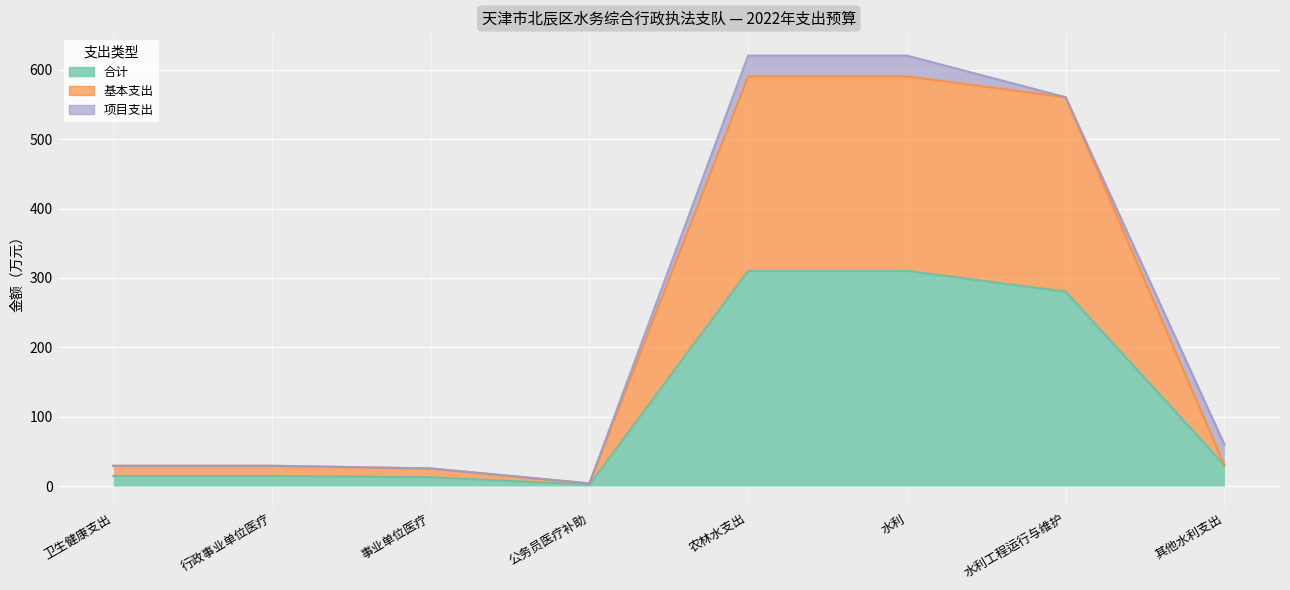

Which label corresponds to the largest value in the chart?

农林水支出